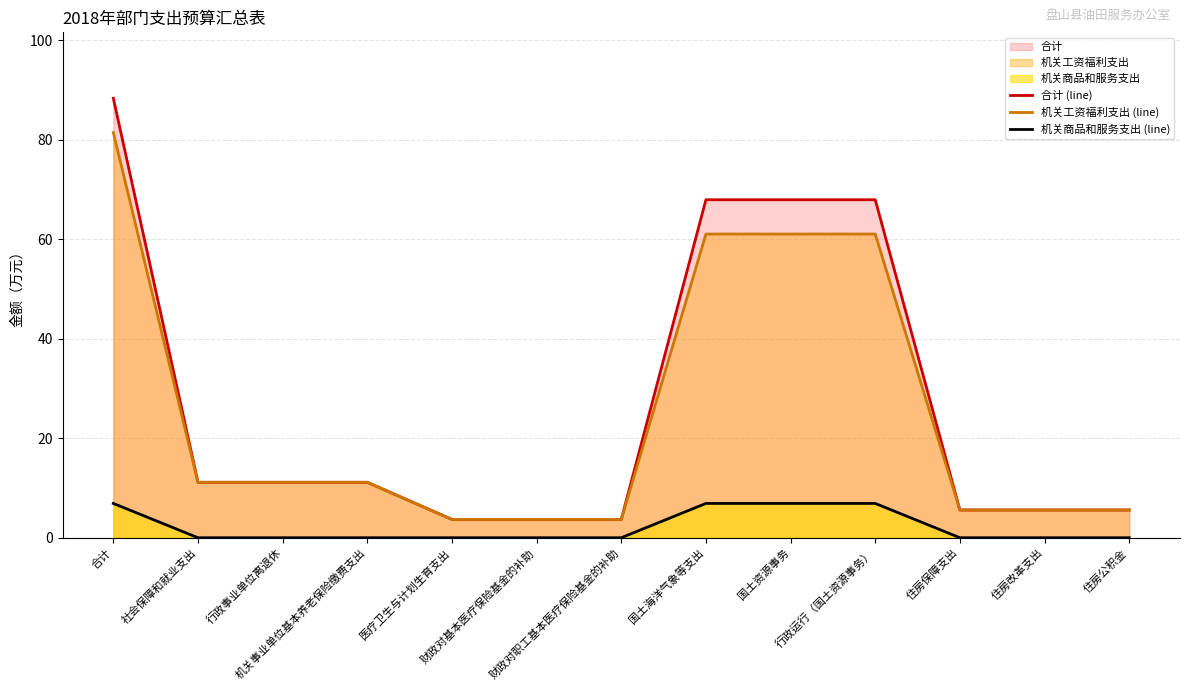

Read the 合计 (line) value at 行政事业单位离退休.

11.2